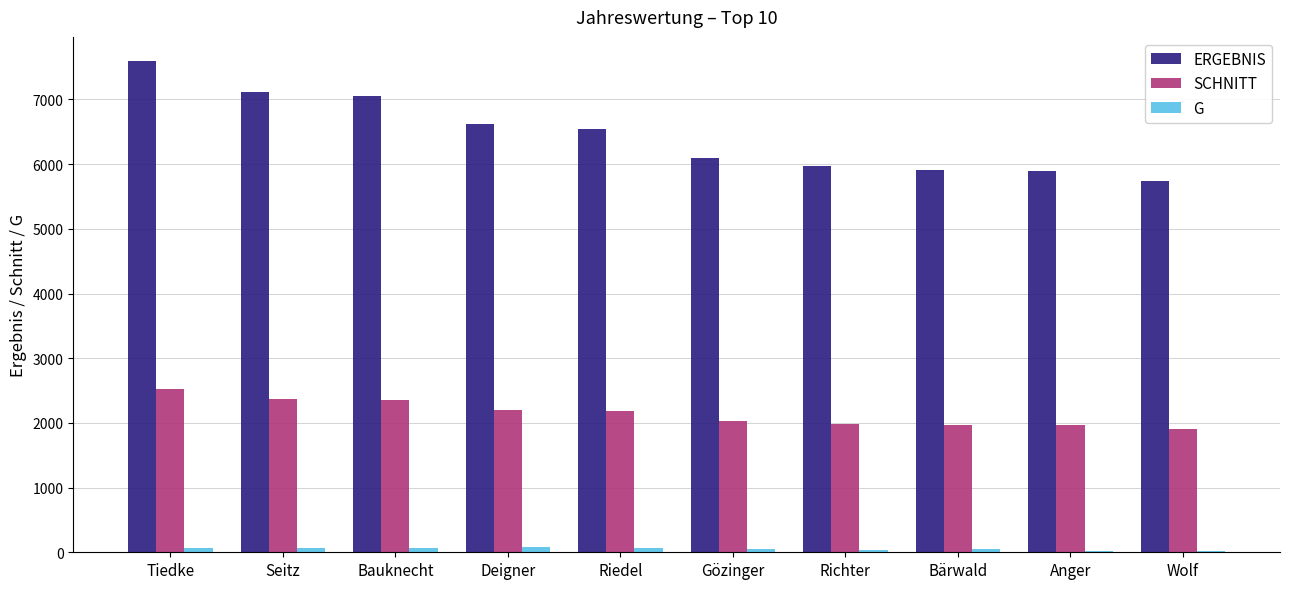

Which series has the widest spread of values?

ERGEBNIS